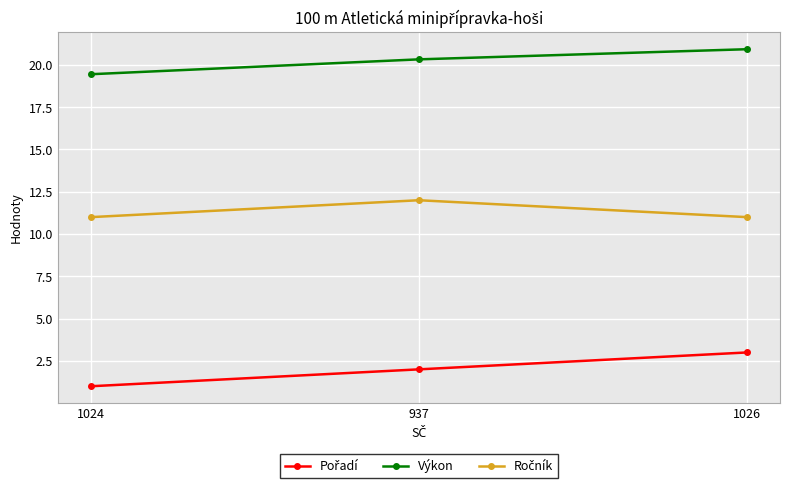

True or false: Výkon has a value of 9.2 at 937.

False